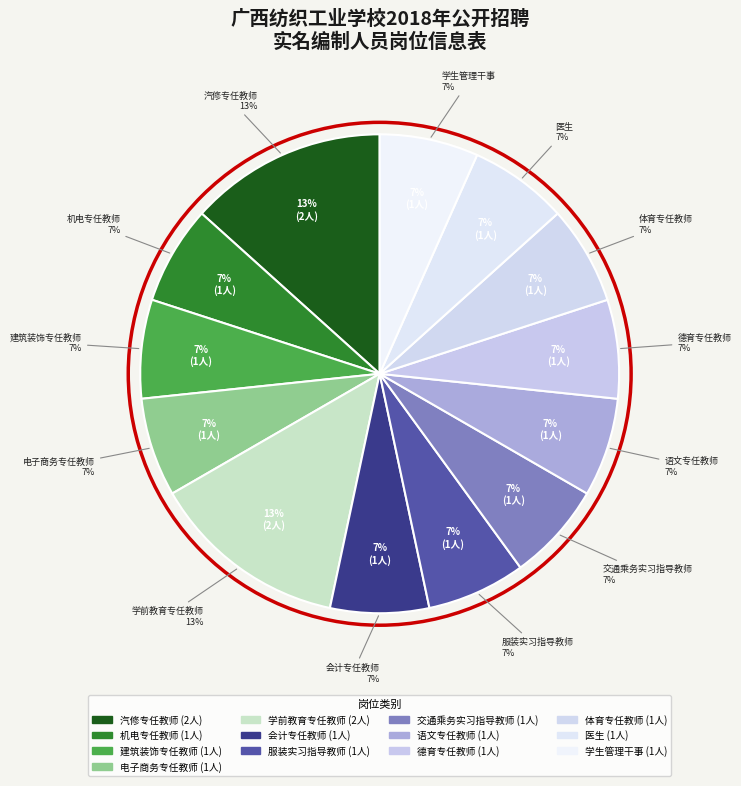

To the nearest percent, what percentage of the pie is 学前教育专任教师?

13%